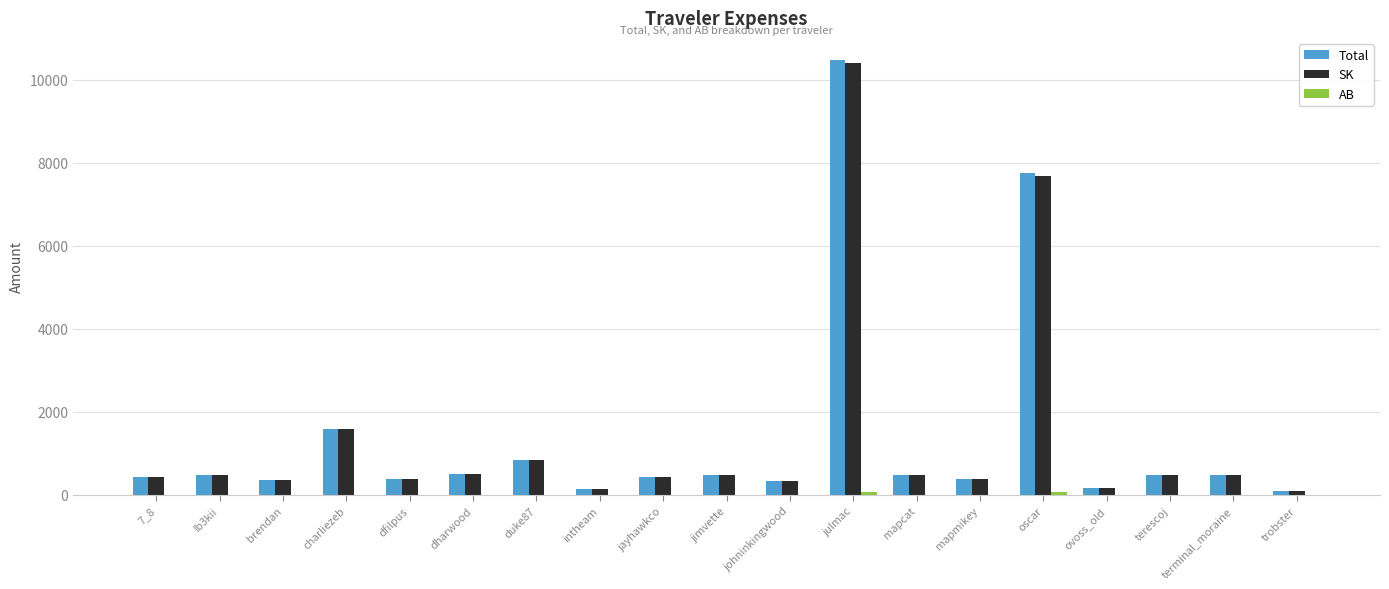

At which category is the sum across all series the highest?

julmac